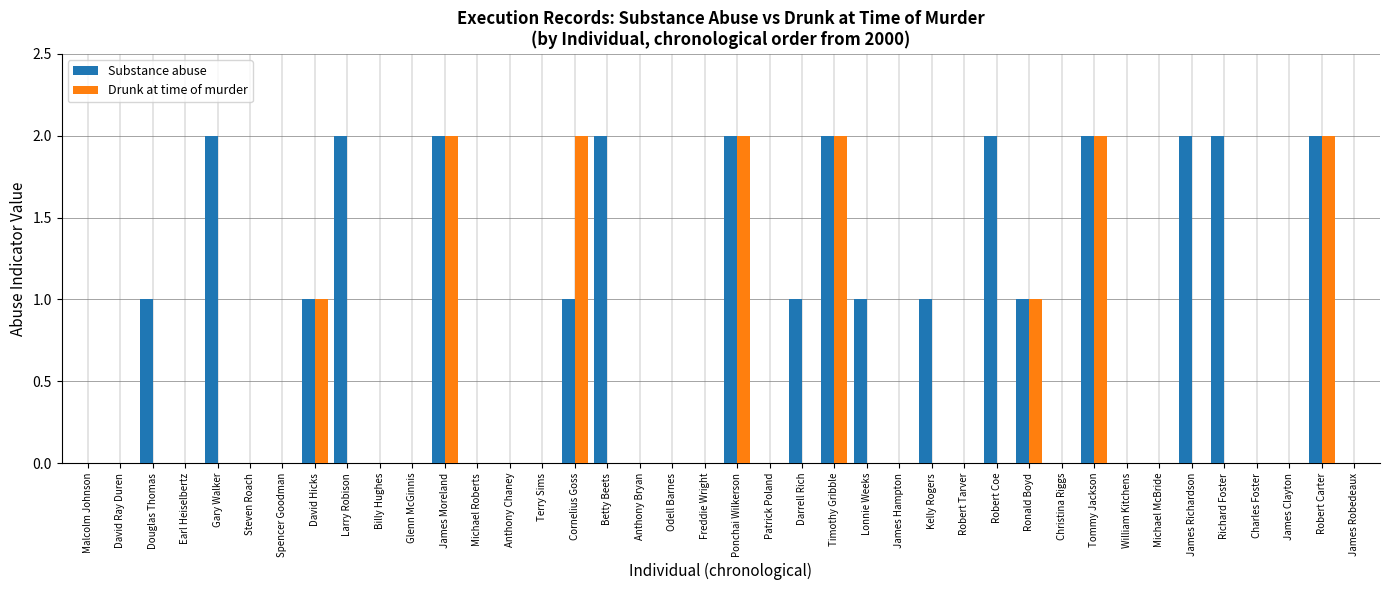

Reading left to right, list all the values displayed in this chart.

Substance abuse: Malcolm Johnson=0	David Ray Duren=0	Douglas Thomas=1	Earl Heiselbertz=0	Gary Walker=2	Steven Roach=0	Spencer Goodman=0	David Hicks=1	Larry Robison=2	Billy Hughes=0	Glenn McGinnis=0	James Moreland=2	Michael Roberts=0	Anthony Chaney=0	Terry Sims=0	Cornelius Goss=1	Betty Beets=2	Anthony Bryan=0	Odell Barnes=0	Freddie Wright=0	Ponchai Wilkerson=2	Patrick Poland=0	Darrell Rich=1	Timothy Gribble=2	Lonnie Weeks=1	James Hampton=0	Kelly Rogers=1	Robert Tarver=0	Robert Coe=2	Ronald Boyd=1	Christina Riggs=0	Tommy Jackson=2	William Kitchens=0	Michael McBride=0	James Richardson=2	Richard Foster=2	Charles Foster=0	James Clayton=0	Robert Carter=2	James Robedeaux=0
Drunk at time of murder: Malcolm Johnson=0	David Ray Duren=0	Douglas Thomas=0	Earl Heiselbertz=0	Gary Walker=0	Steven Roach=0	Spencer Goodman=0	David Hicks=1	Larry Robison=0	Billy Hughes=0	Glenn McGinnis=0	James Moreland=2	Michael Roberts=0	Anthony Chaney=0	Terry Sims=0	Cornelius Goss=2	Betty Beets=0	Anthony Bryan=0	Odell Barnes=0	Freddie Wright=0	Ponchai Wilkerson=2	Patrick Poland=0	Darrell Rich=0	Timothy Gribble=2	Lonnie Weeks=0	James Hampton=0	Kelly Rogers=0	Robert Tarver=0	Robert Coe=0	Ronald Boyd=1	Christina Riggs=0	Tommy Jackson=2	William Kitchens=0	Michael McBride=0	James Richardson=0	Richard Foster=0	Charles Foster=0	James Clayton=0	Robert Carter=2	James Robedeaux=0